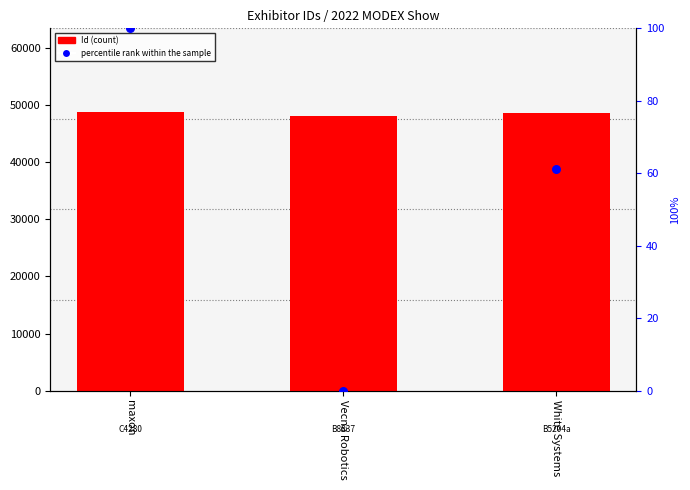

Which series has the largest Y range (max minus min)?

Id